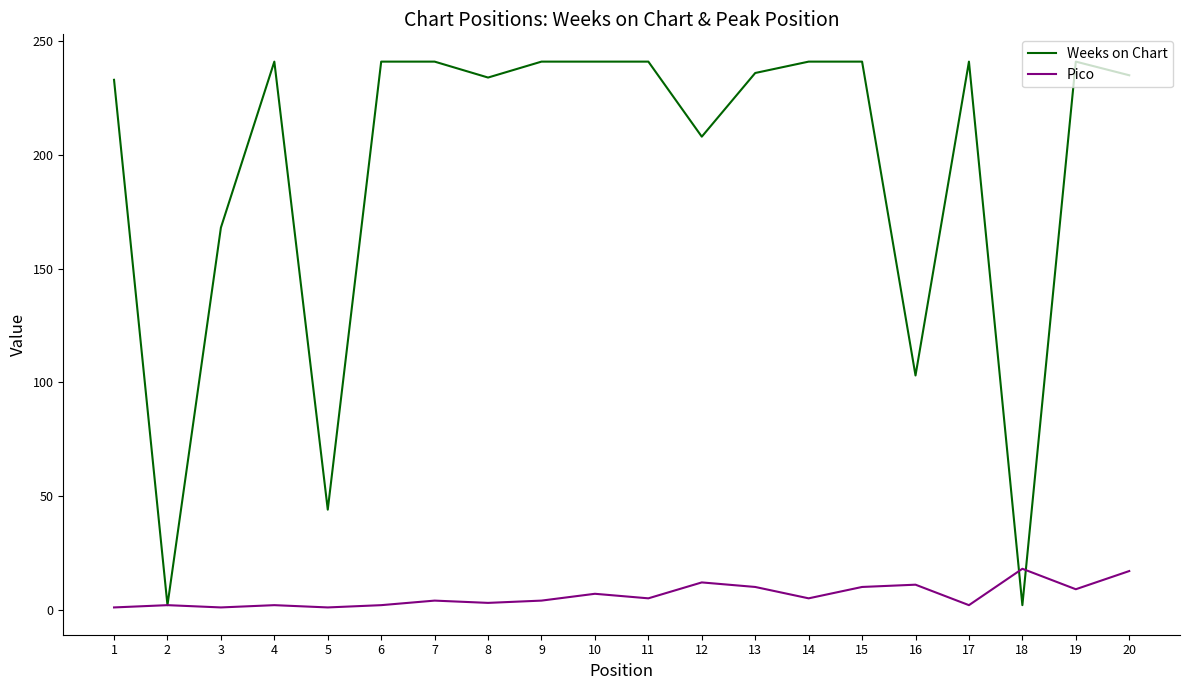

Rank the series by their average value, from lowest to highest.

Pico, Weeks on Chart